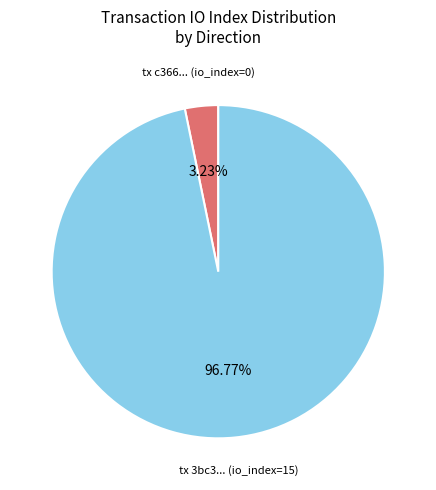

To the nearest percent, what is the average slice percentage?

50%